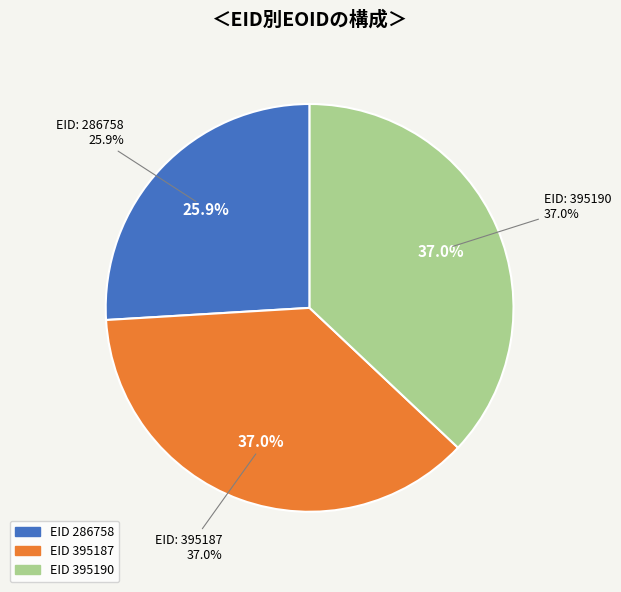

To the nearest percent, what portion does 395187 represent?

37%